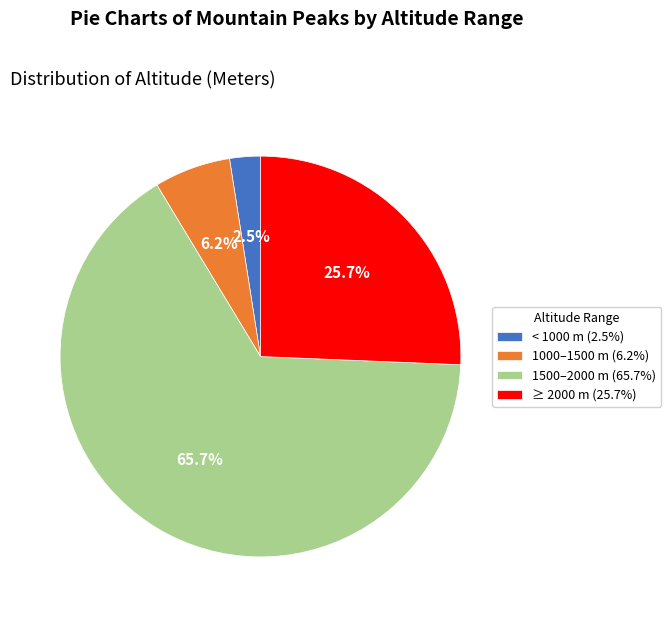

Does any single category account for the majority?

Yes